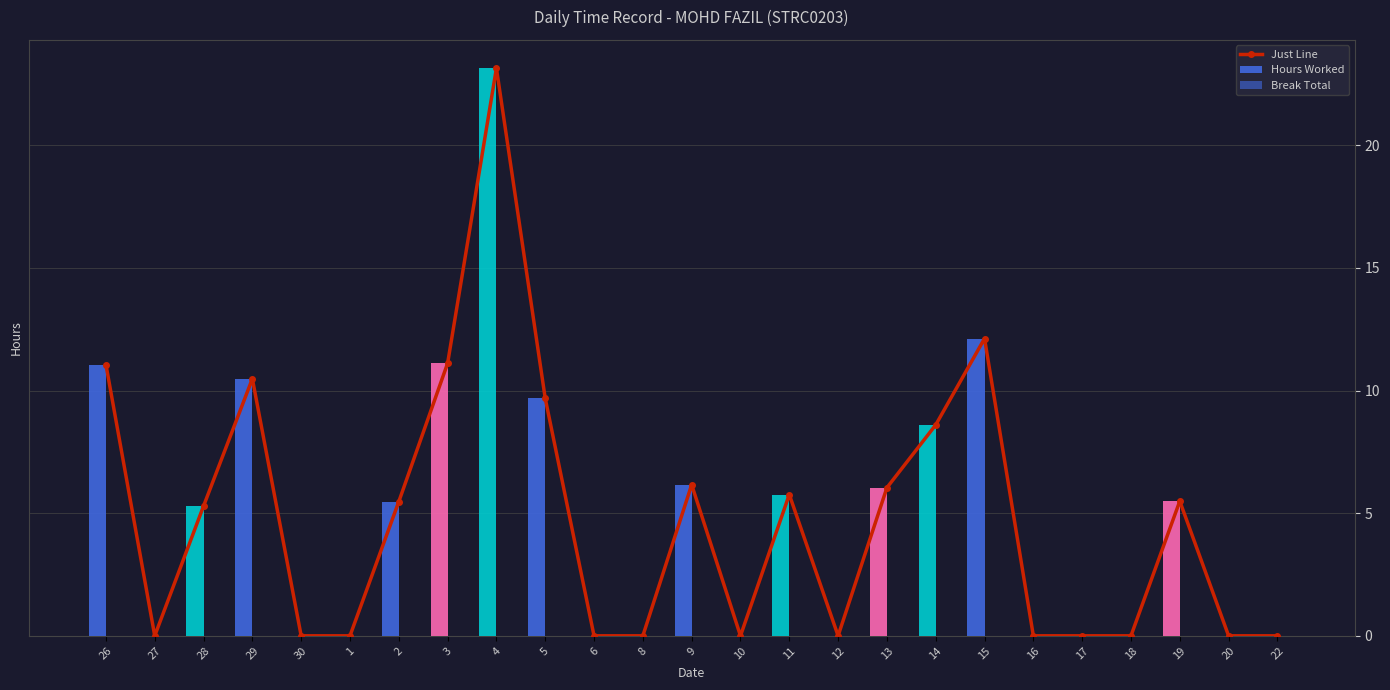

Are the bars horizontal?

No